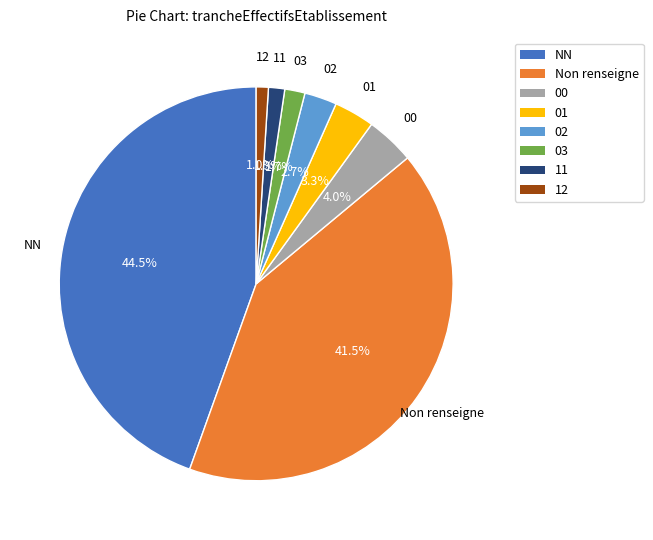

To the nearest percent, what portion does 12 represent?

1%